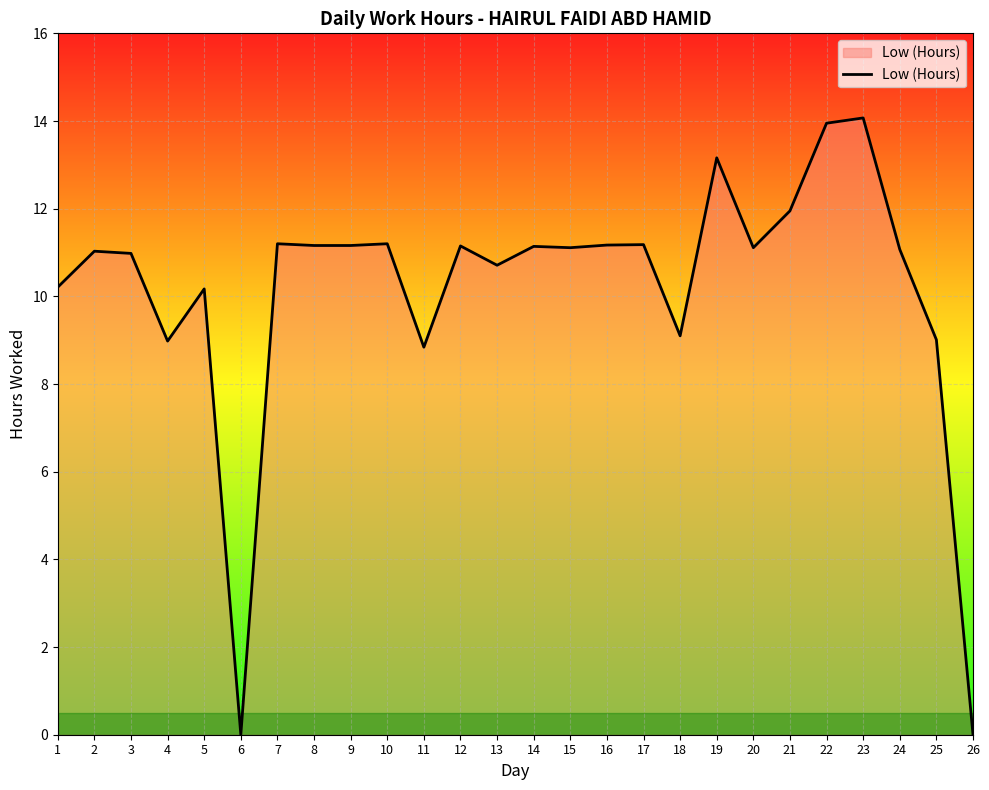

The value at 21 is 17.1. True or false?

False